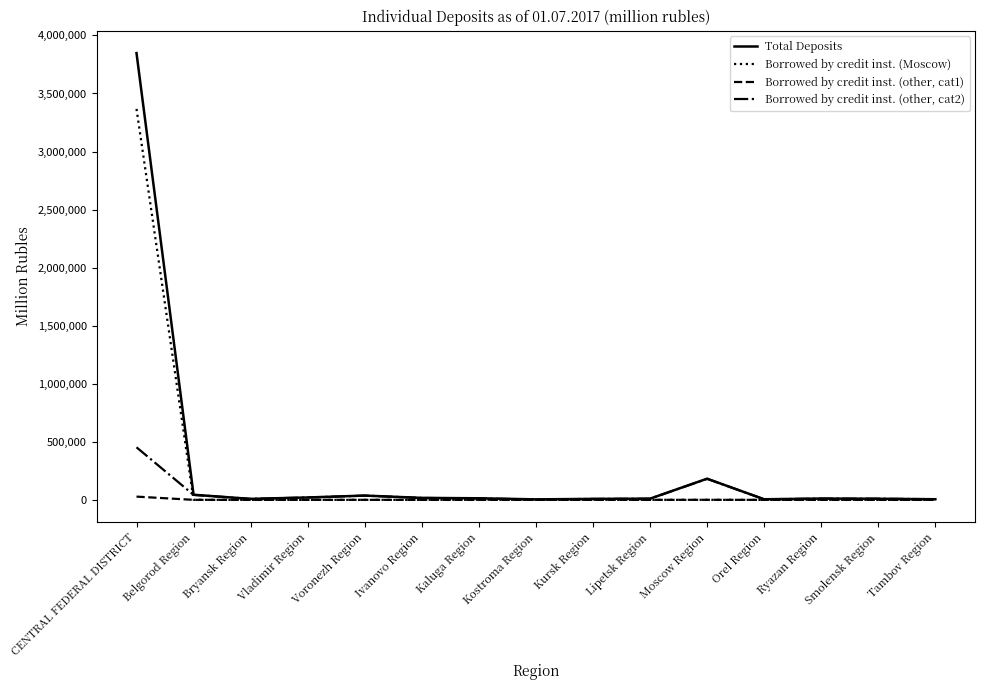

At which label does Borrowed by credit inst. (Moscow) reach its peak?

CENTRAL FEDERAL DISTRICT